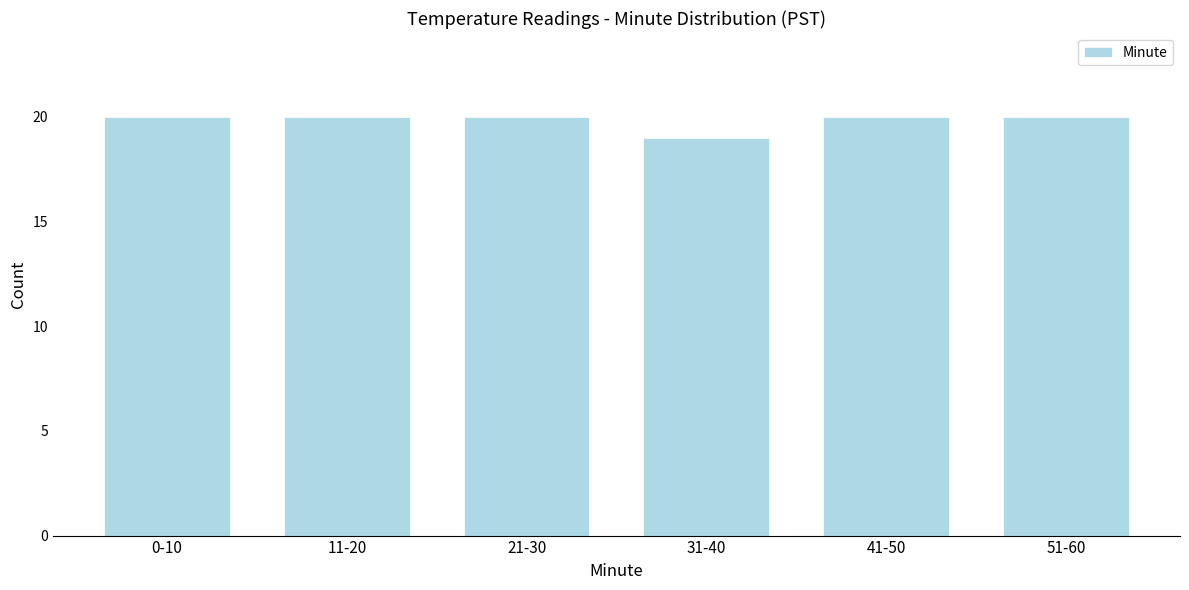

Reading right to left, list all the values displayed in this chart.

20	20	19	20	20	20